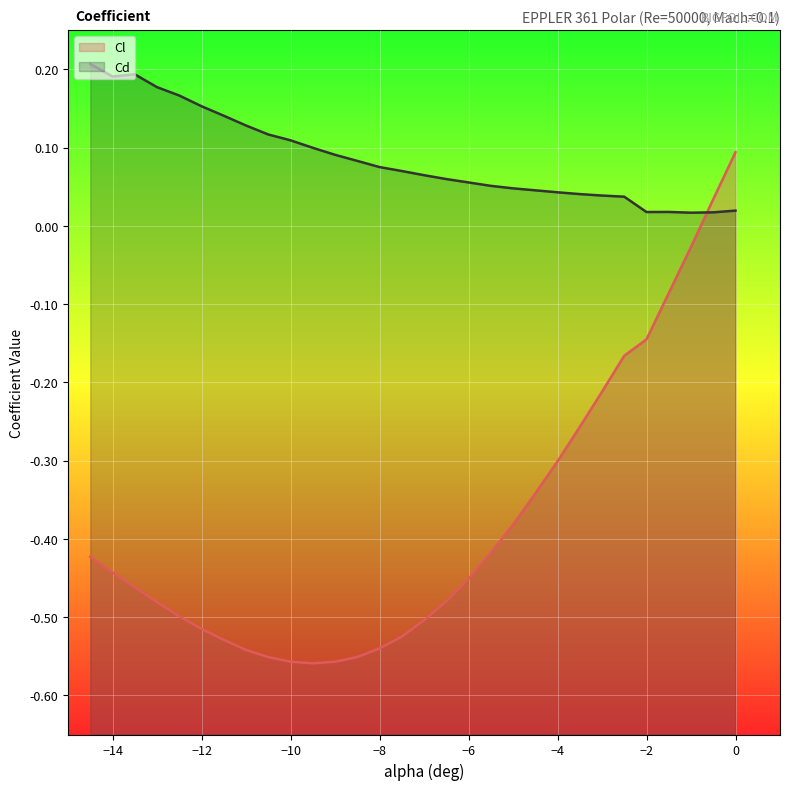

True or false: Cl has more than 2 points higher than both neighbors.

False